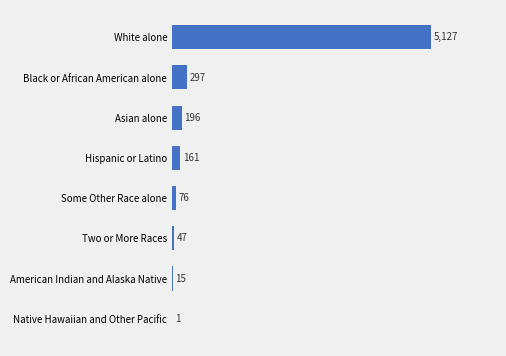

What is the greatest value displayed?

5127